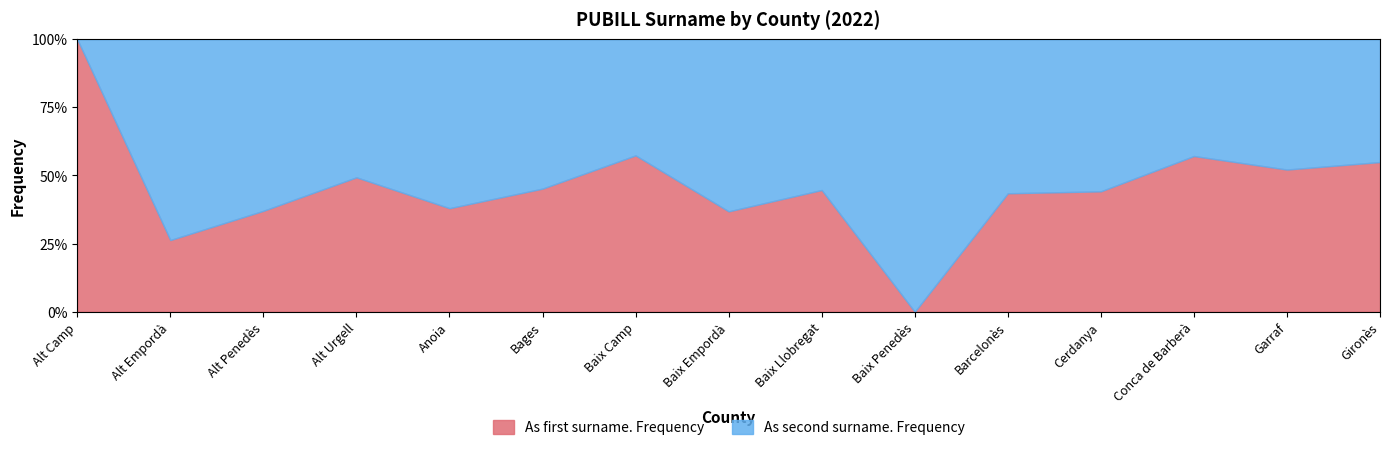

At which label does As second surname. Frequency first exceed 26?

Alt Empordà